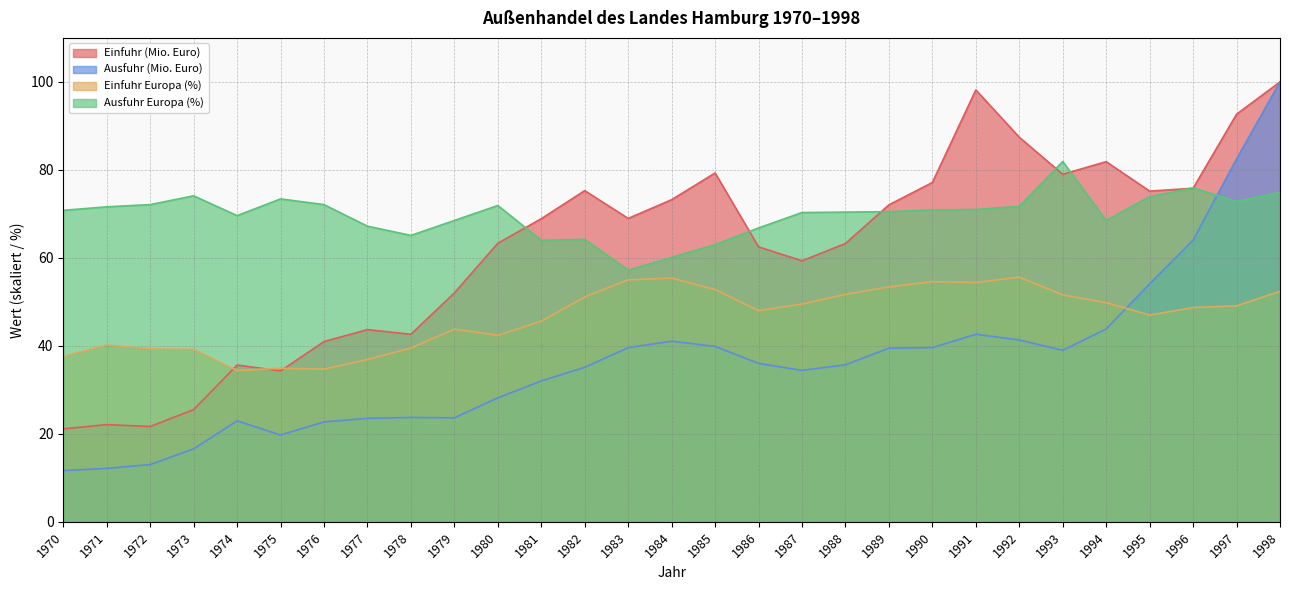

How many interior local valleys does the Einfuhr Europa (%) series have?

6